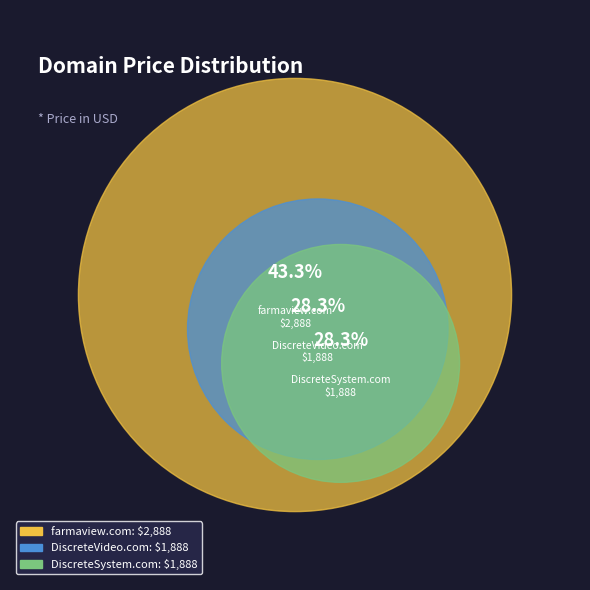

Between DiscreteVideo.com and DiscreteSystem.com, which is larger?

DiscreteVideo.com